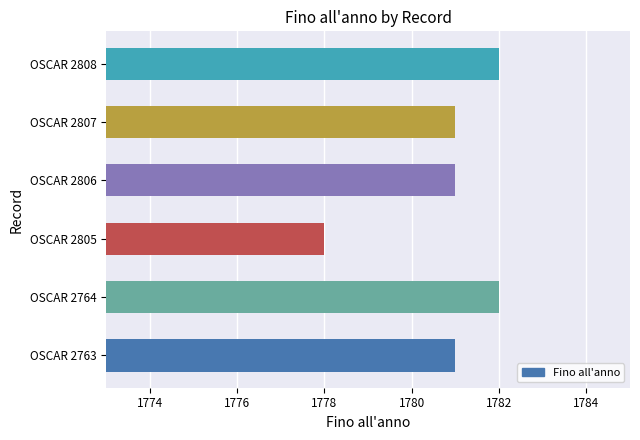

What is the minimum value shown in the chart?

1778